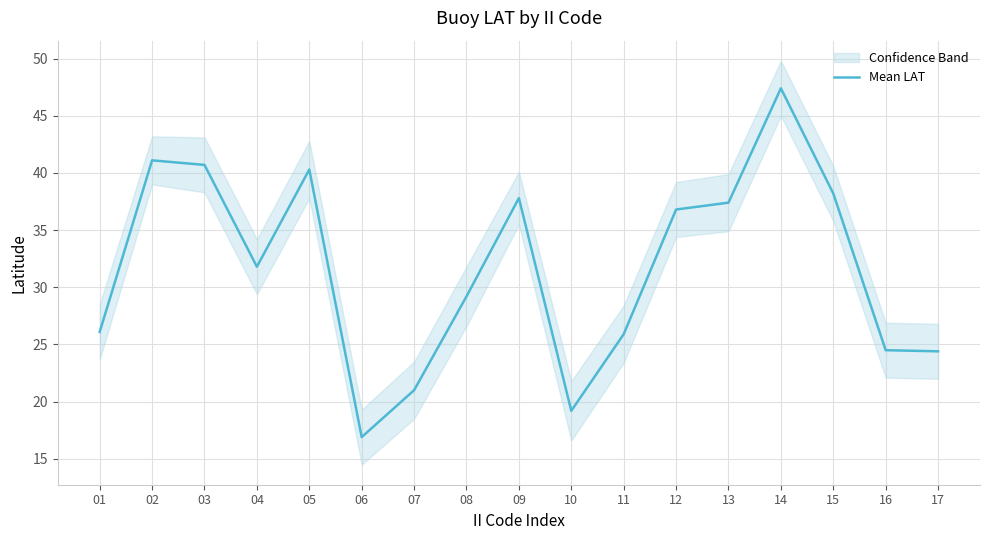

Reading left to right, transcribe all the data shown in this chart.

26.1	41.1	40.7	31.8	40.3	16.9	21.0	29.2	37.8	19.2	25.9	36.8	37.4	47.4	38.2	24.5	24.4